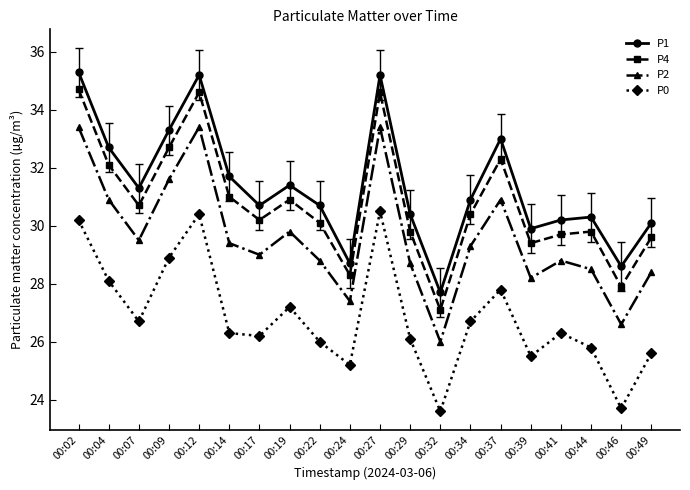

How many values in the P4 series are below 30?

8